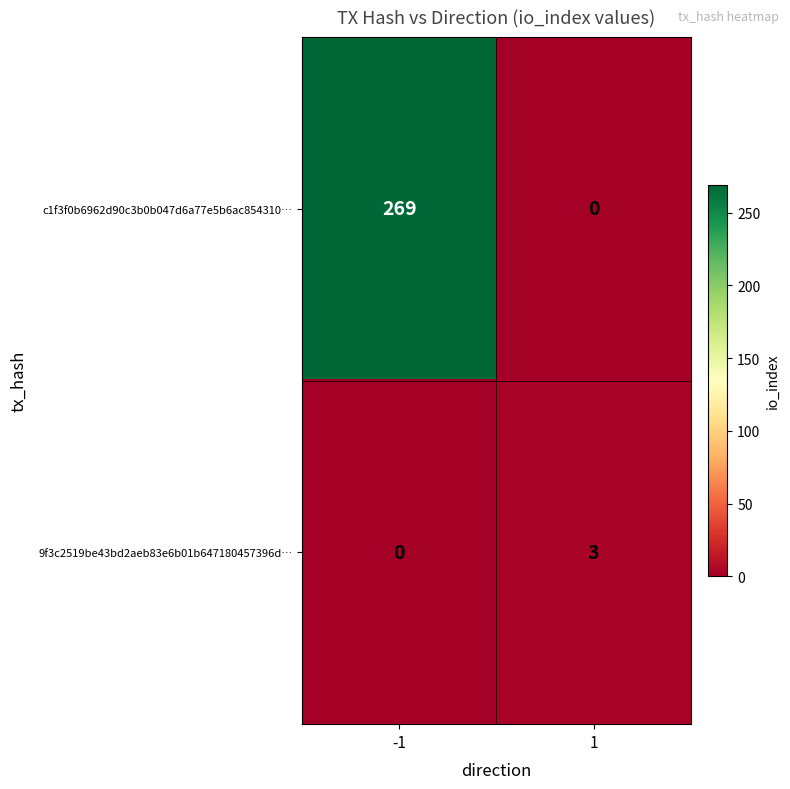

What is the highest value of the 9f3c2519be43bd2aeb83e6b01b647180457396d… series?

3